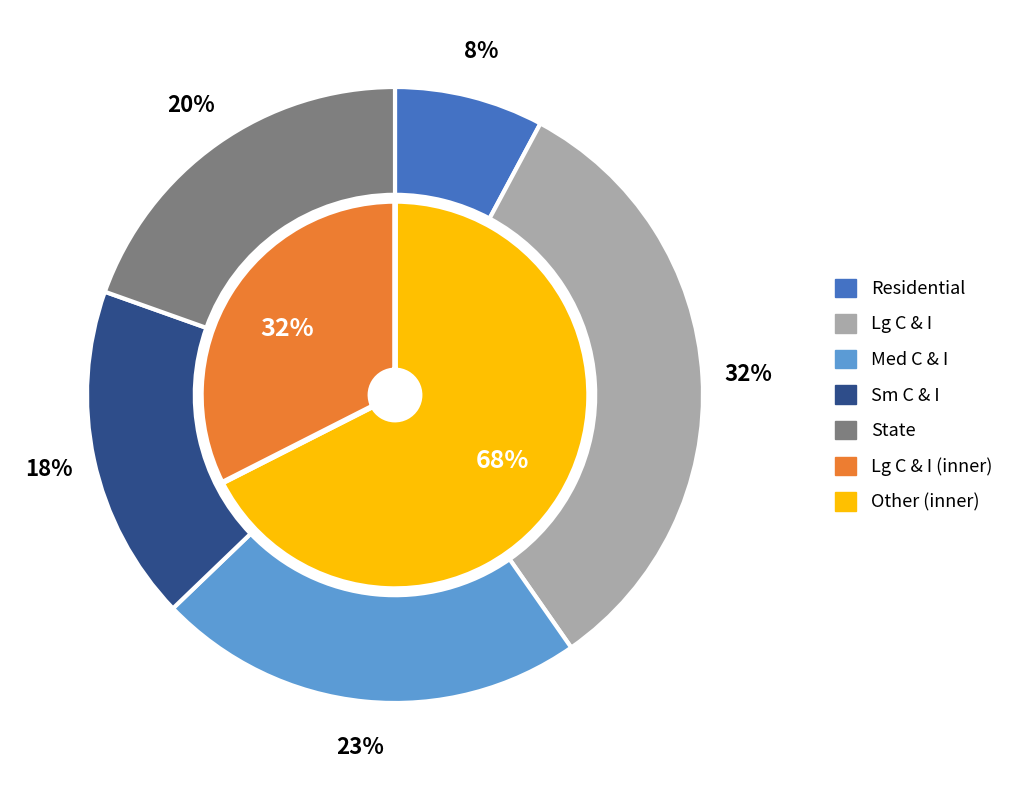

The values_jan slice represents 19% of the pie. True or false?

False